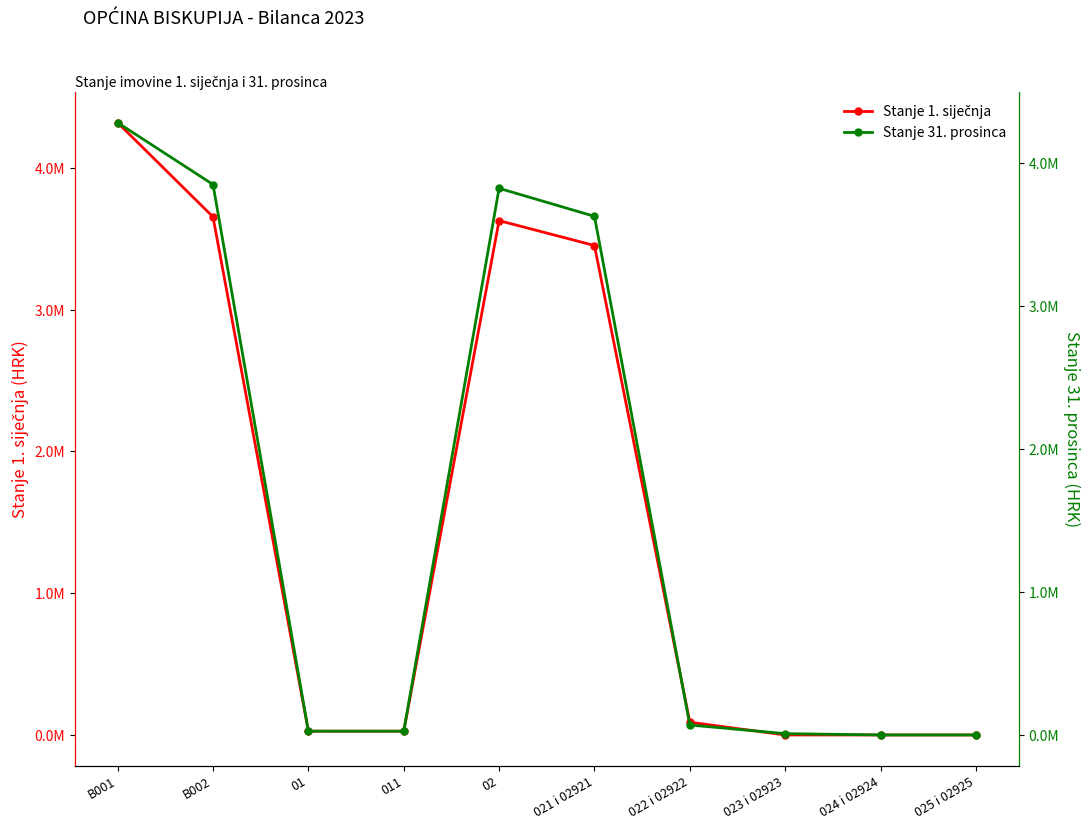

True or false: Stanje 1. siječnja and Stanje 31. prosinca intersect in this chart.

True